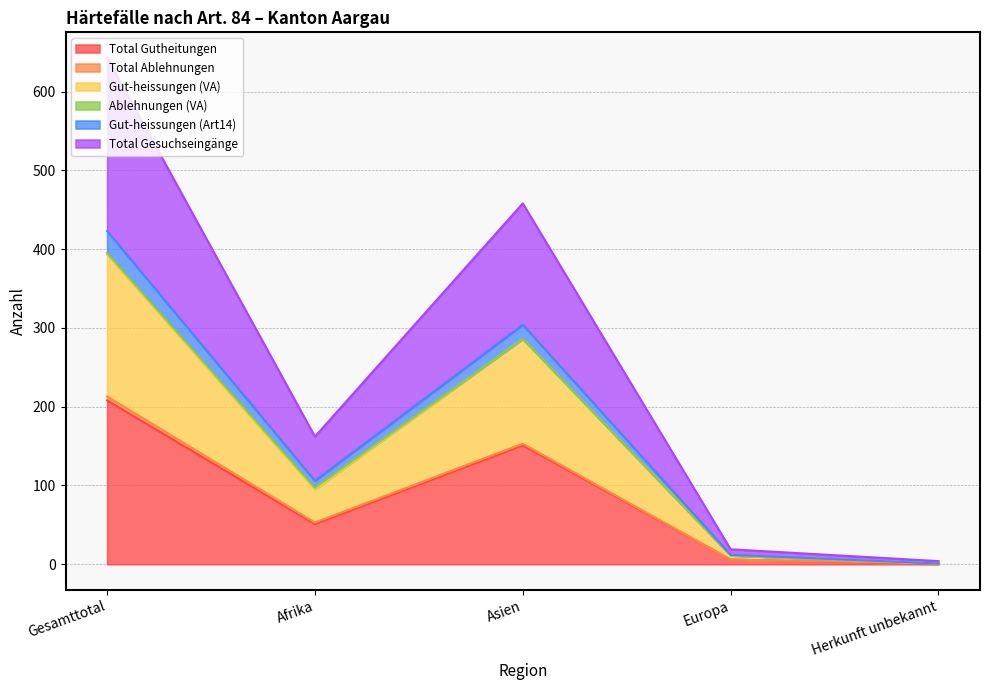

In Total Gutheitungen, how many points are lower than both neighbors (excluding endpoints)?

1